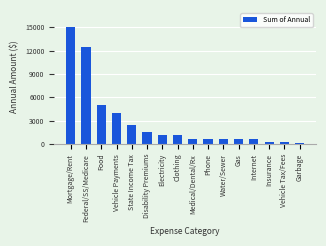

Are the bars grouped side by side (vs. stacked)?

No